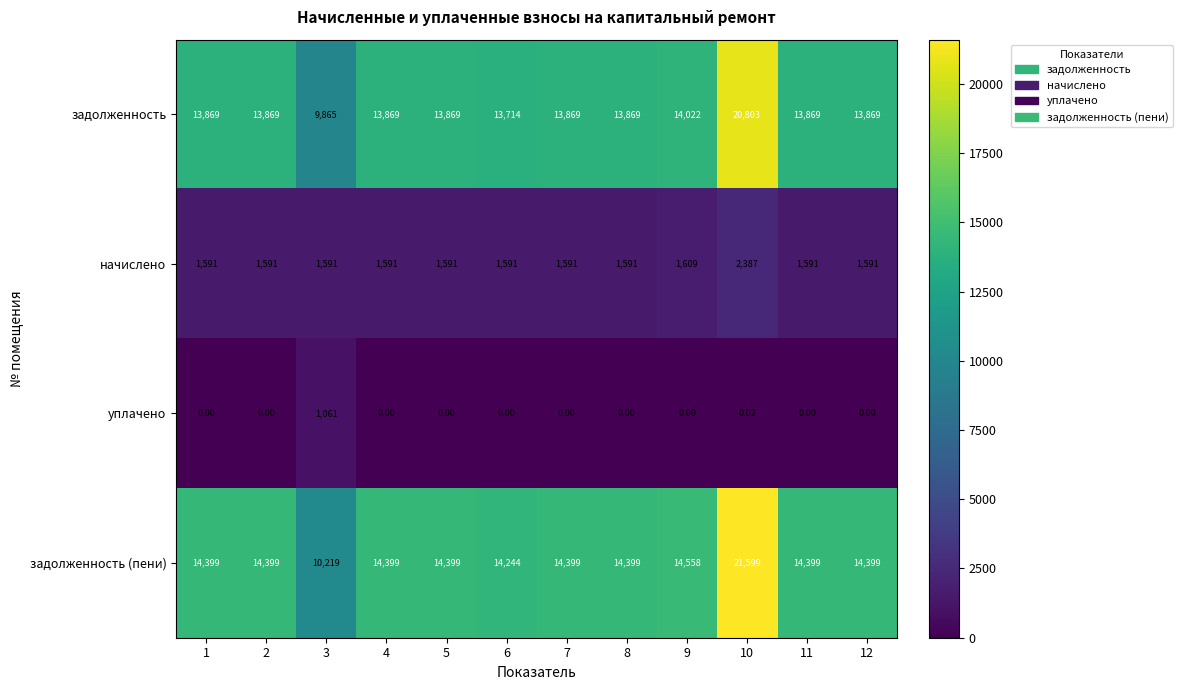

Which series changed the most between 3 and 8?

задолженность (пени)